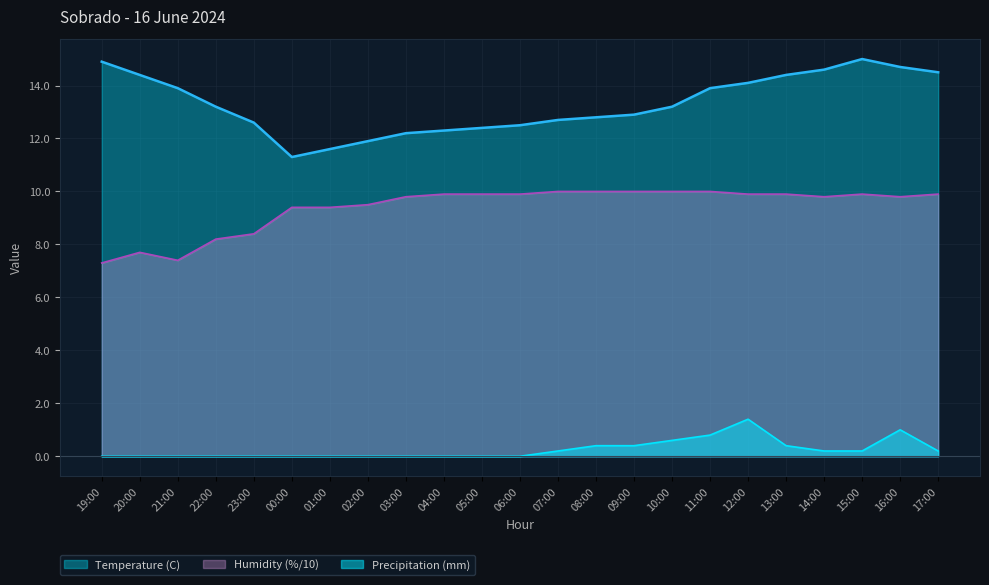

Which series has the largest total across all categories?

Temperature (C)